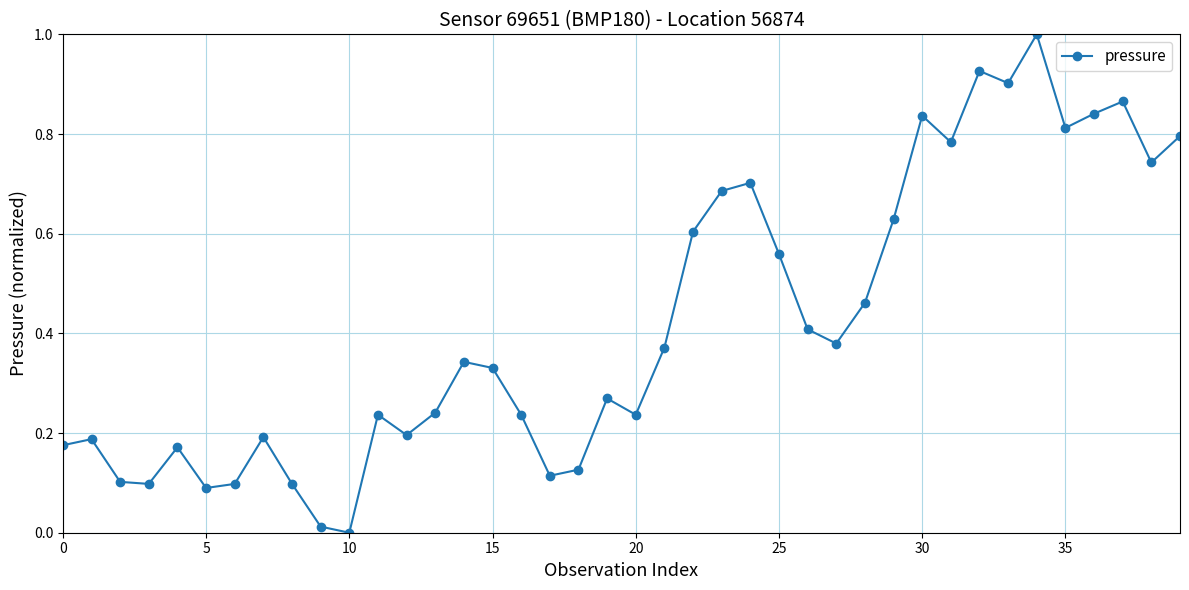

What is the sum of all values?

16.9